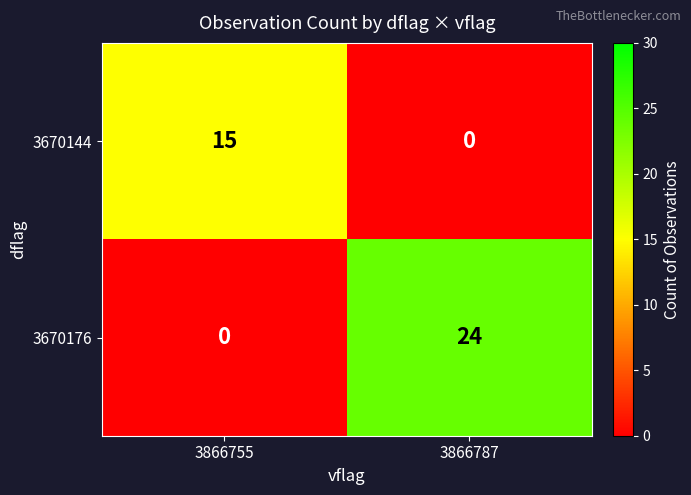

Which series has the largest total across all categories?

3670176